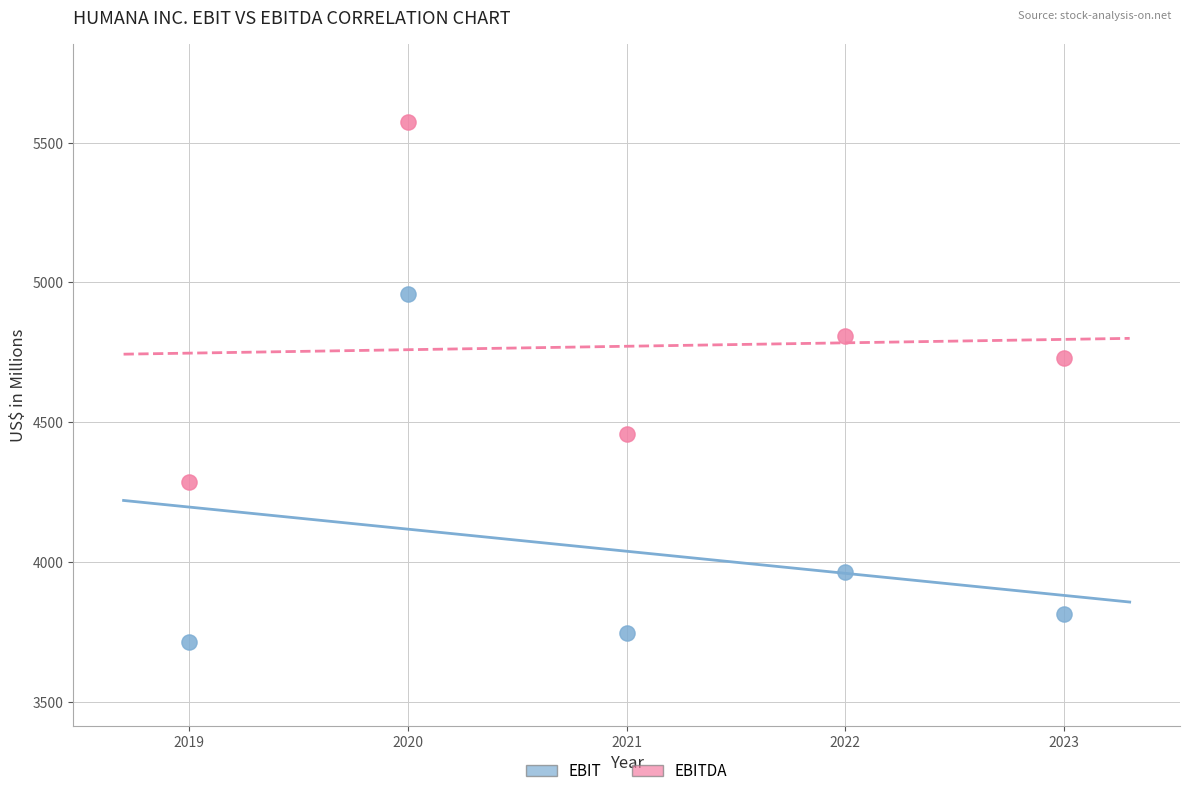

Which series has the widest spread of Y values?

EBITDA